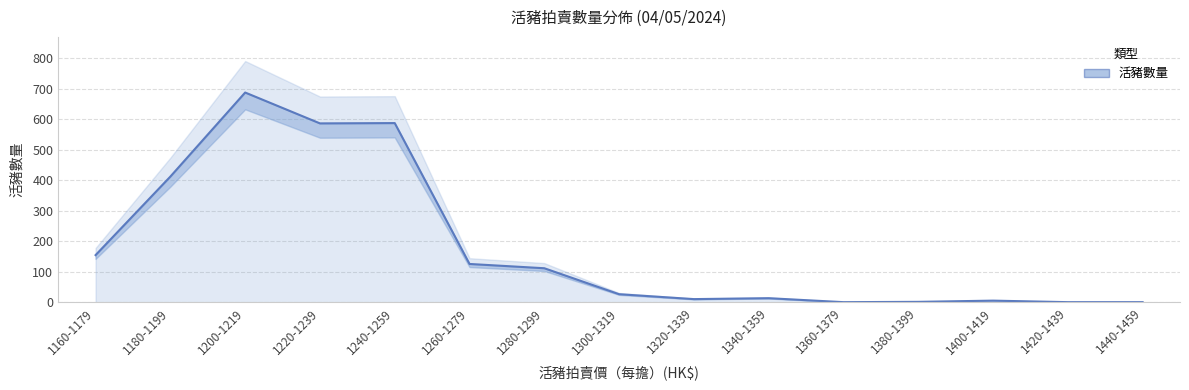

Rank the categories by value from highest to lowest.

1200-1219, 1240-1259, 1220-1239, 1180-1199, 1160-1179, 1260-1279, 1280-1299, 1300-1319, 1340-1359, 1320-1339, 1400-1419, 1380-1399, 1360-1379, 1420-1439, 1440-1459